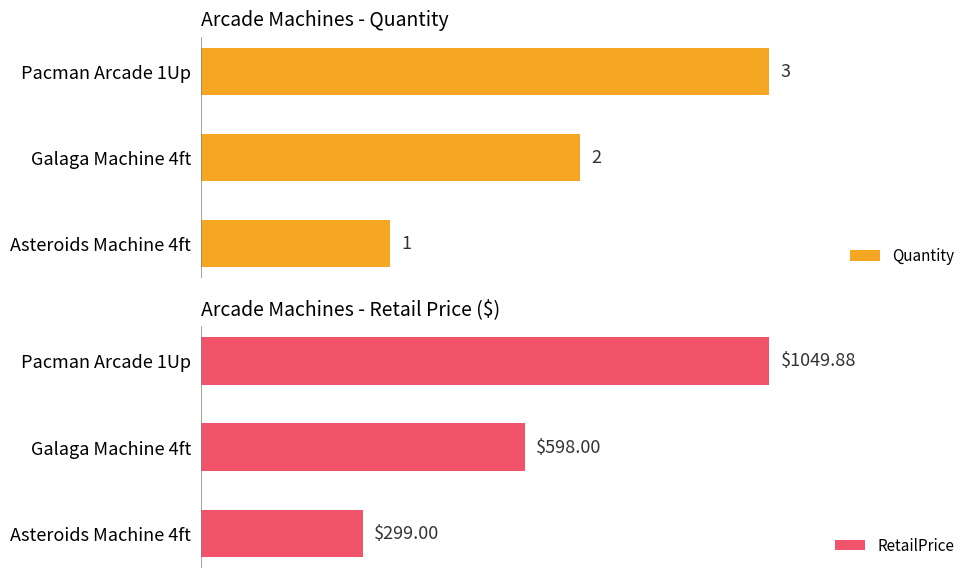

At which label does RetailPrice reach its minimum?

Asteroids Machine 4ft